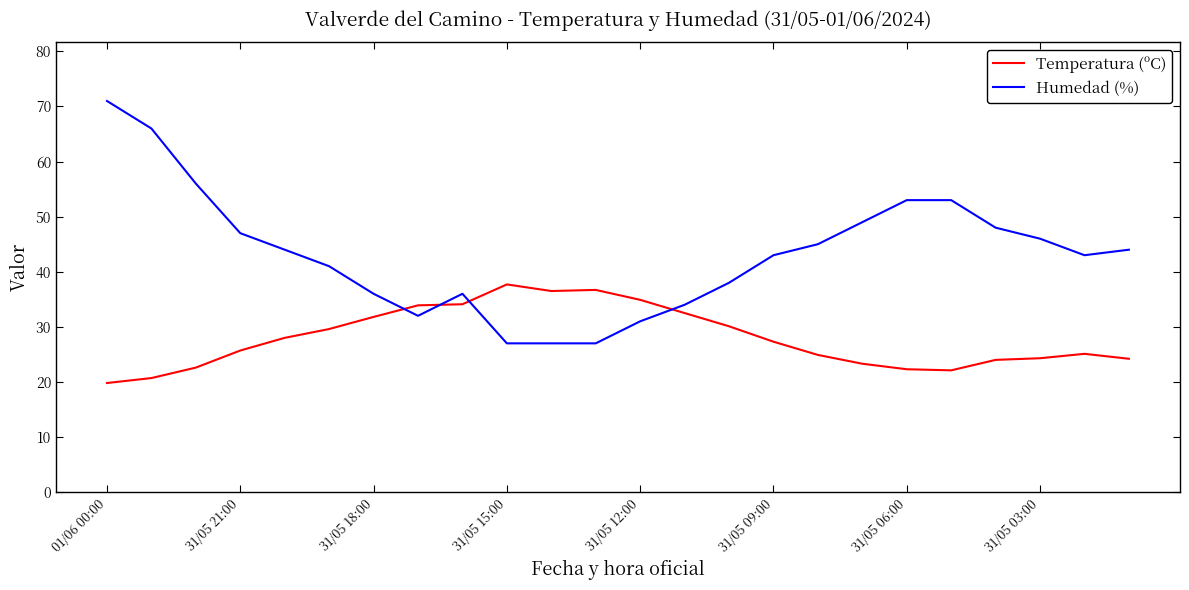

How many intersections are there between Humedad (%) and Temperatura (ºC)?

4